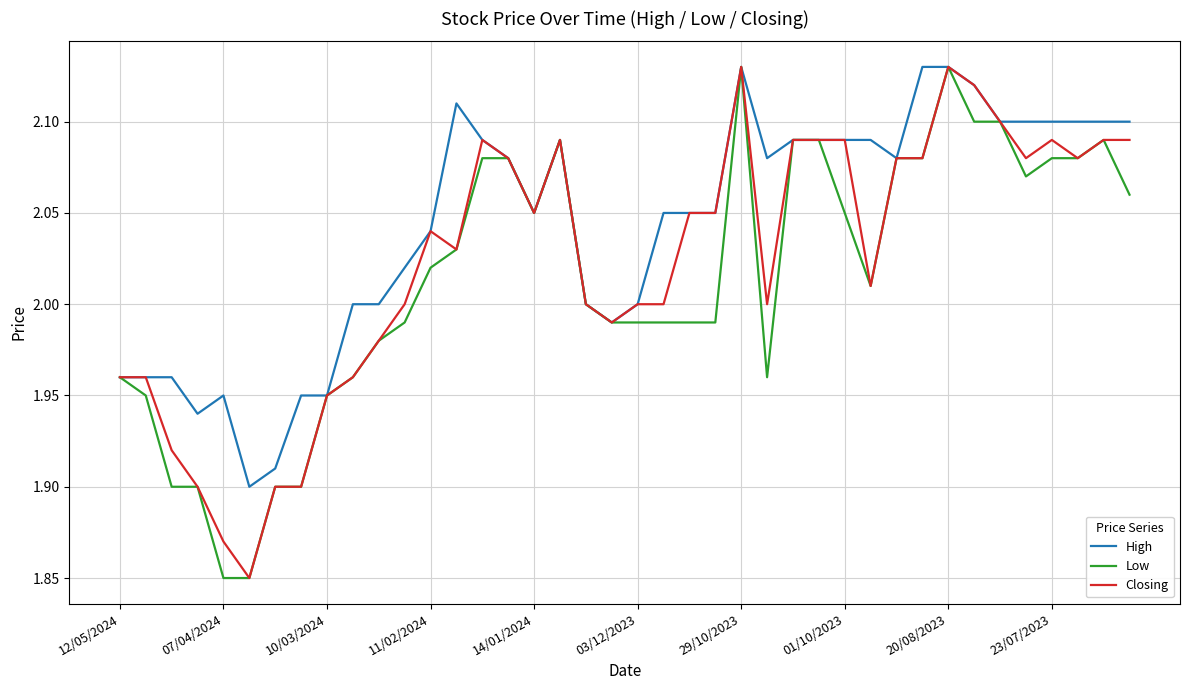

How many lines are shown in the chart?

3